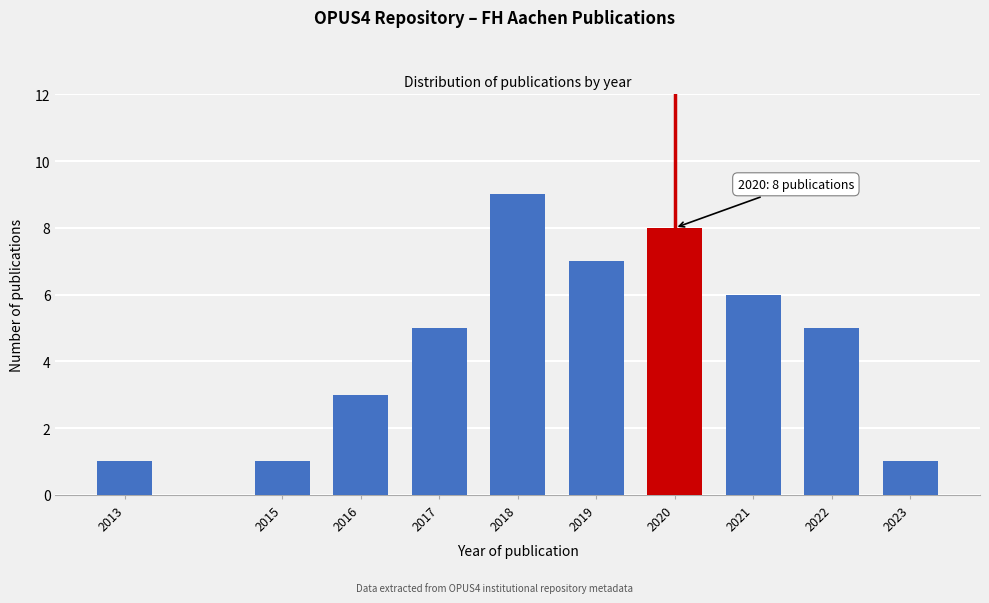

Reading right to left, extract all data points from this chart.

1	5	6	8	7	9	5	3	1	1